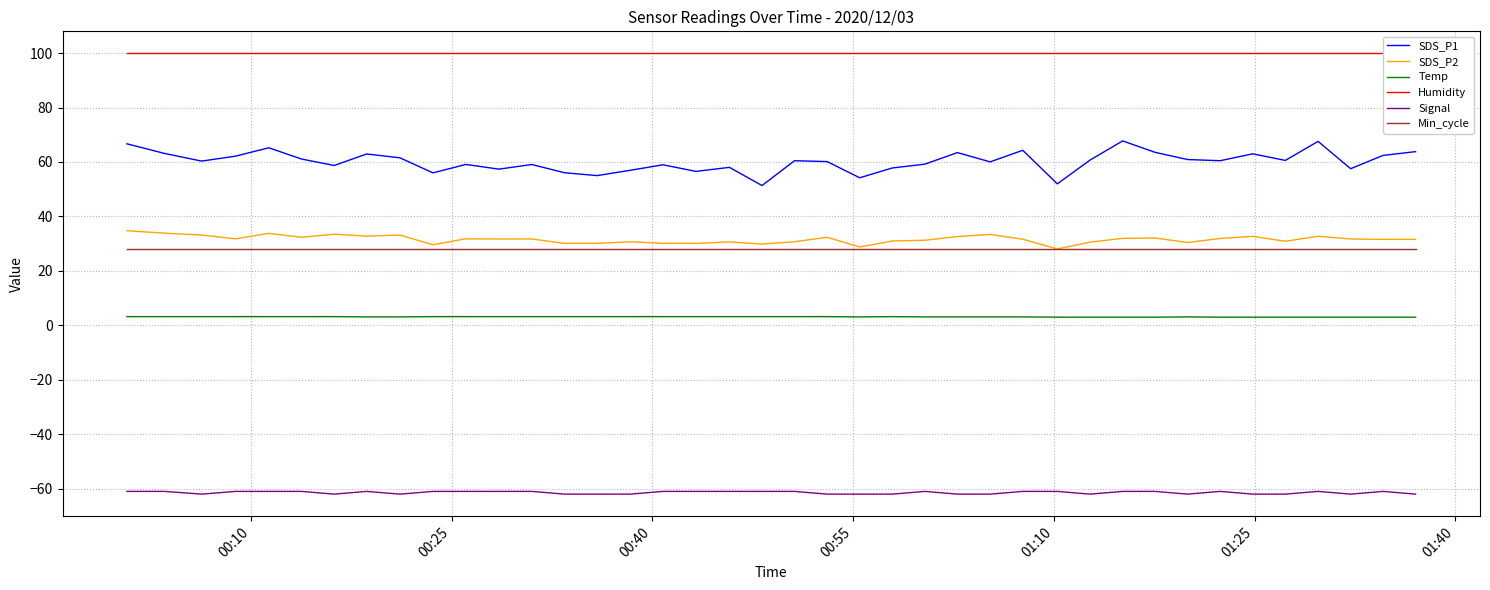

True or false: SDS_P1 and Temp intersect in this chart.

False